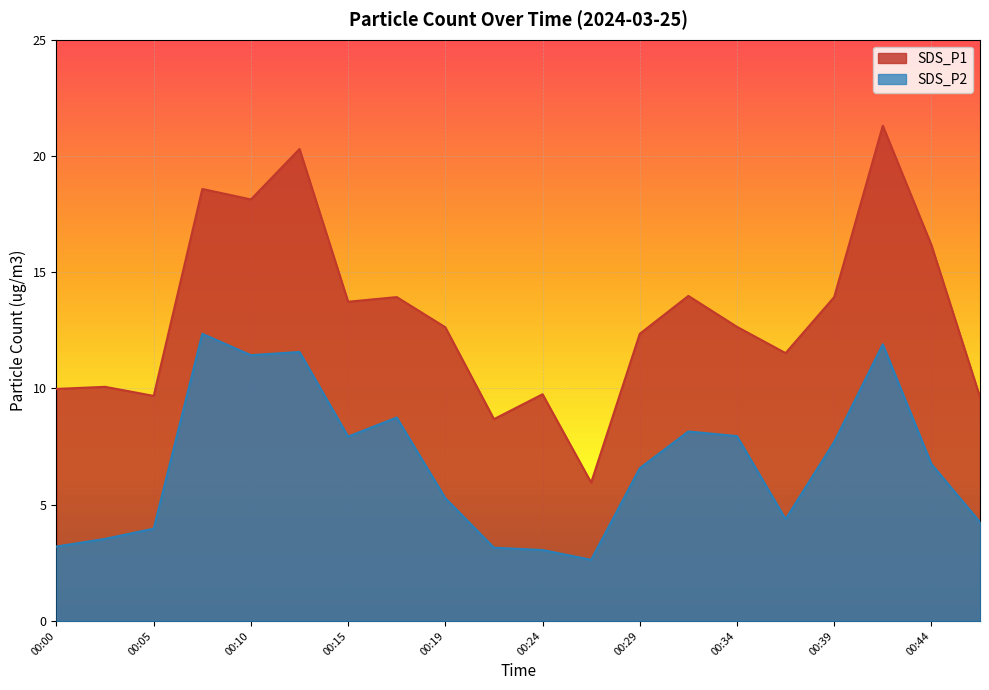

Is it true that SDS_P1 equals 12.6 at 00:19?

True